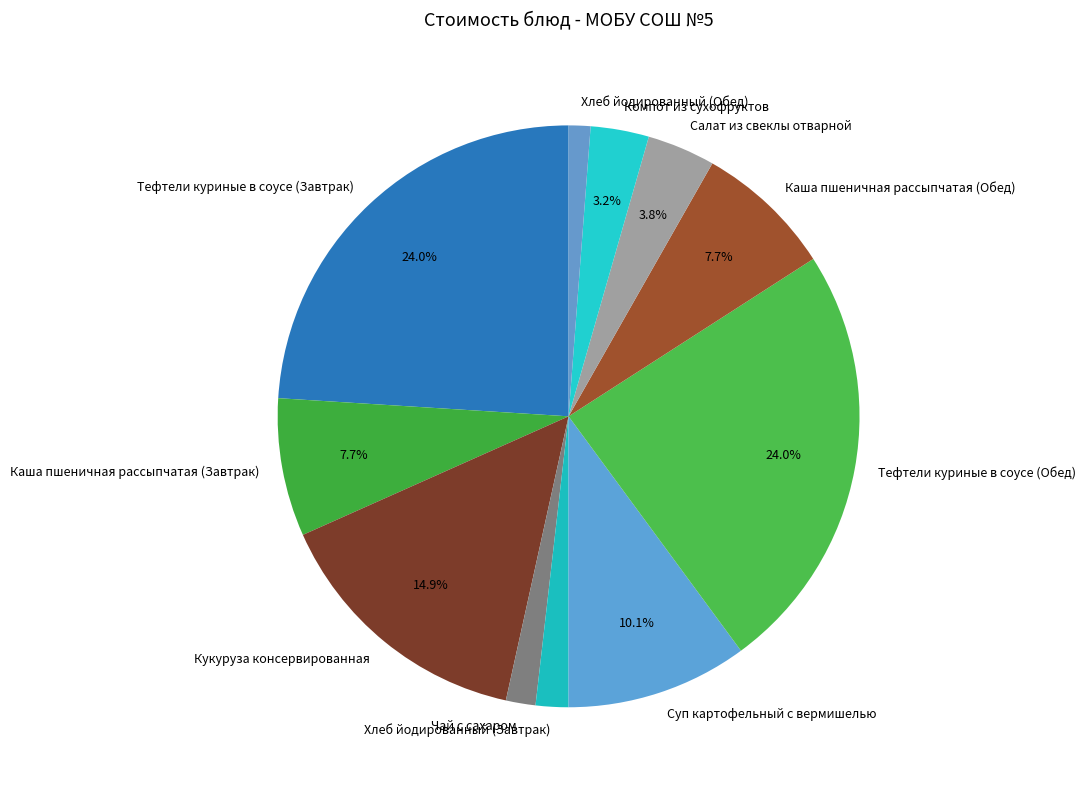

Do Тефтели куриные в соусе (Обед) and Компот из сухофруктов together represent more than half of the pie?

No